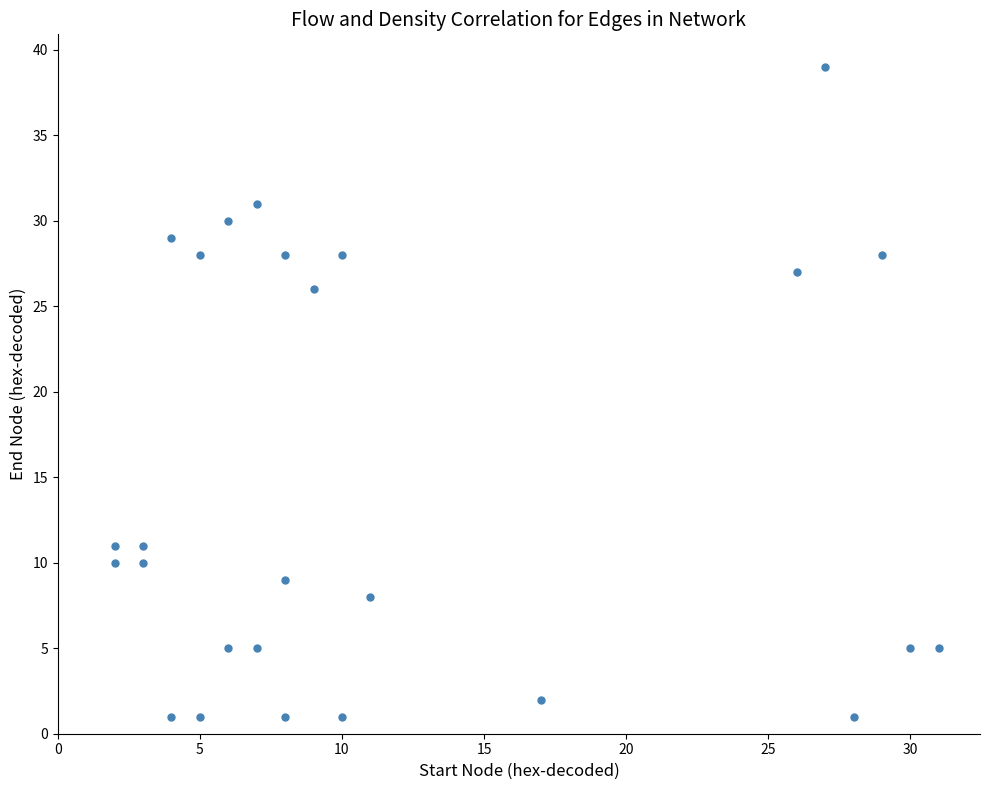

What is the range of Y values (max minus min)?

38